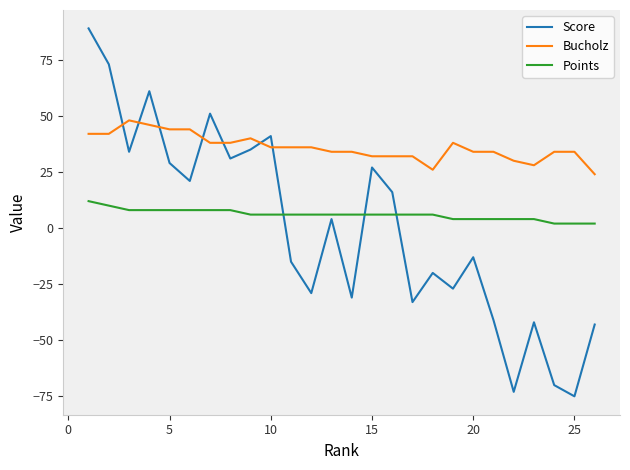

Rank the series by their average value, from highest to lowest.

Bucholz, Points, Score